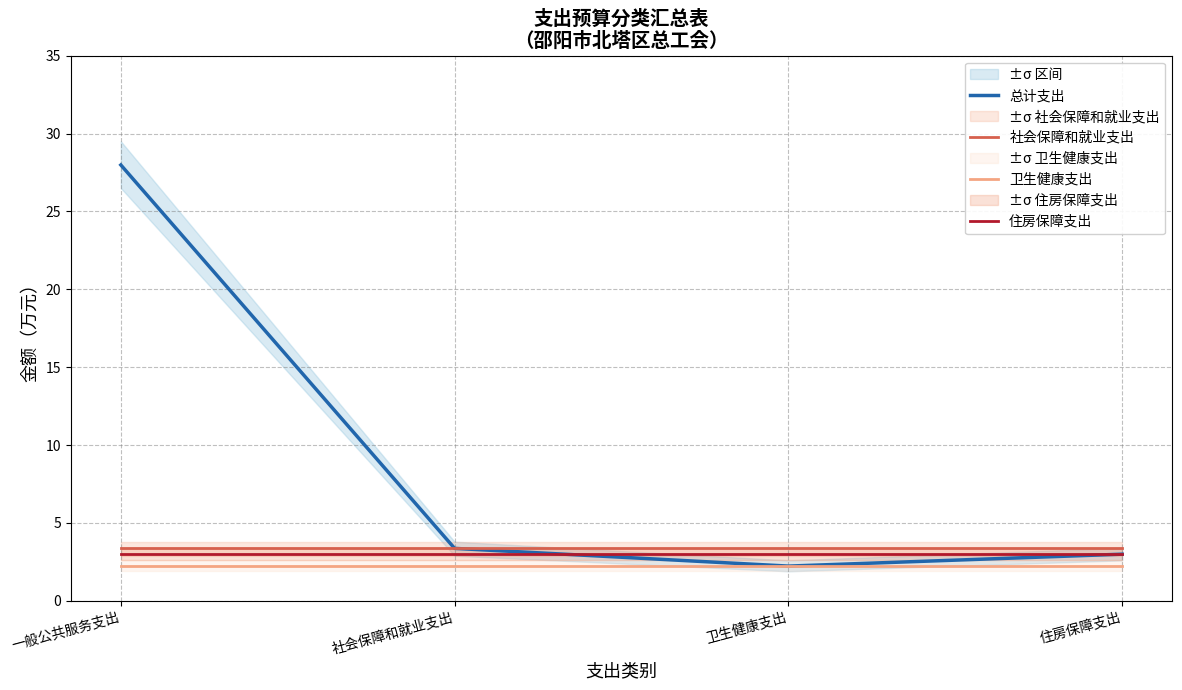

Which series has the largest total across all categories?

总计支出